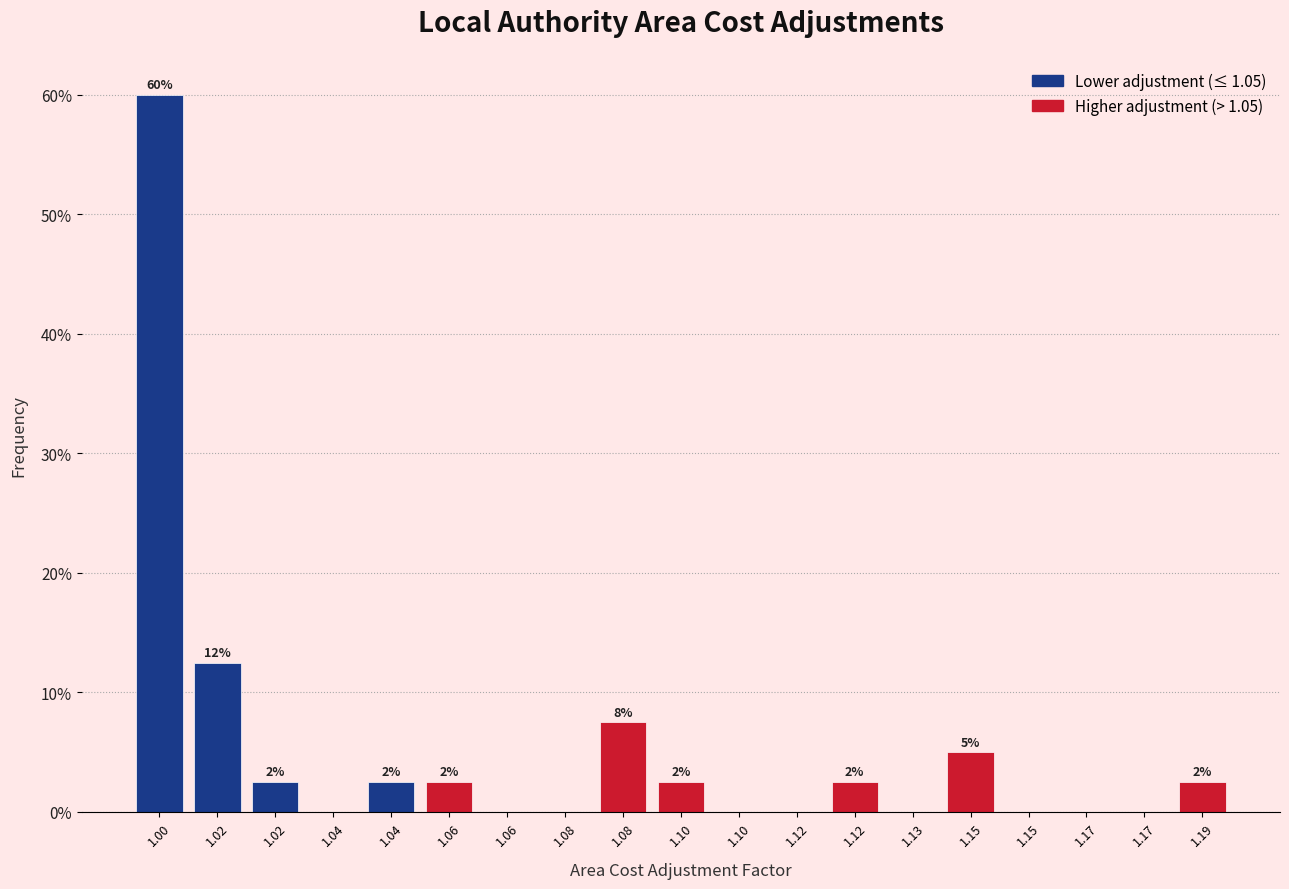

Are the bars horizontal?

No